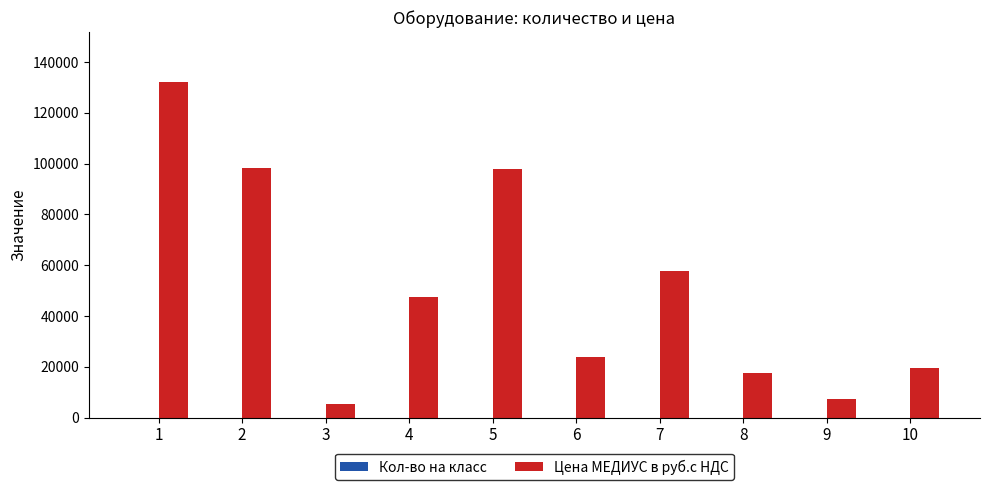

Which series has the largest total across all categories?

Цена МЕДИУС в руб.с НДС